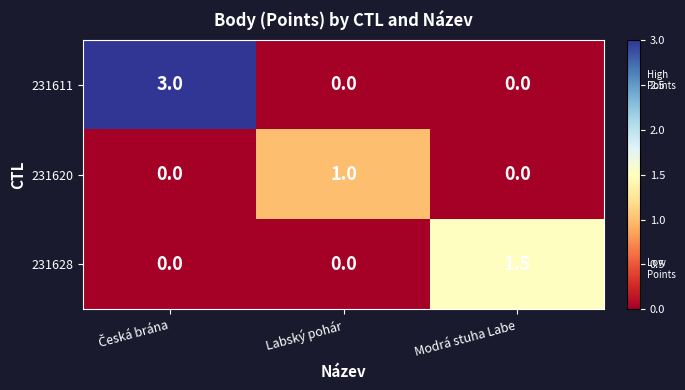

Which series has the largest total across all categories?

231611